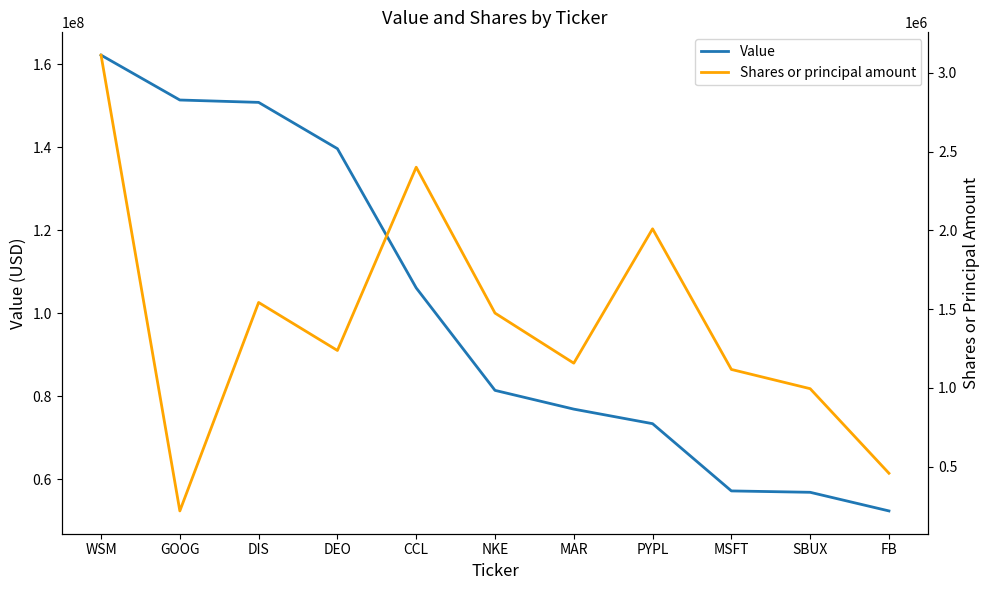

How many interior local peaks does the Shares or principal amount series have?

3